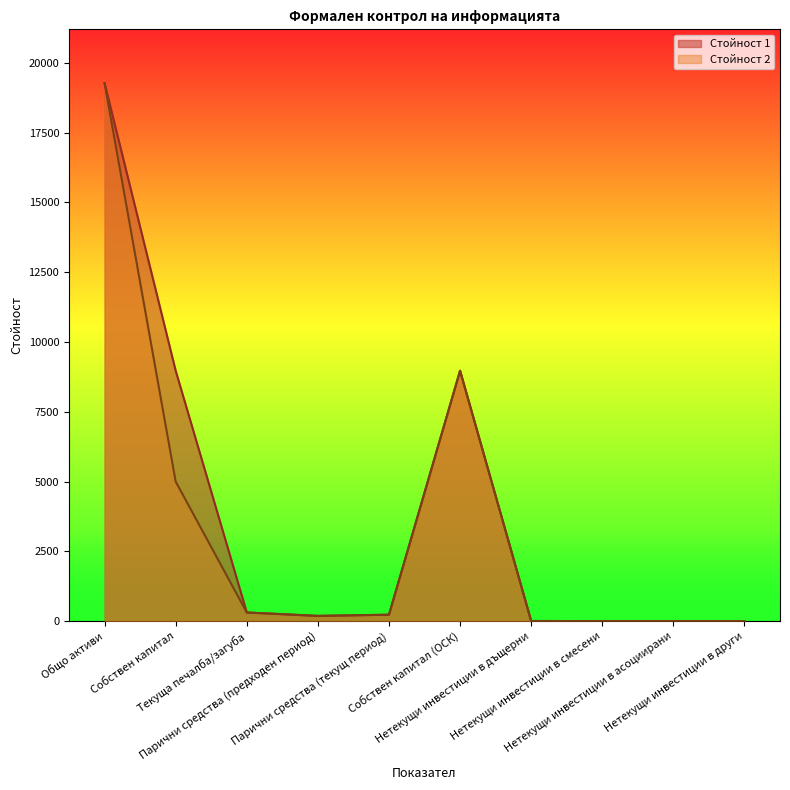

True or false: Стойност 2 and Стойност 1 cross at least once.

False